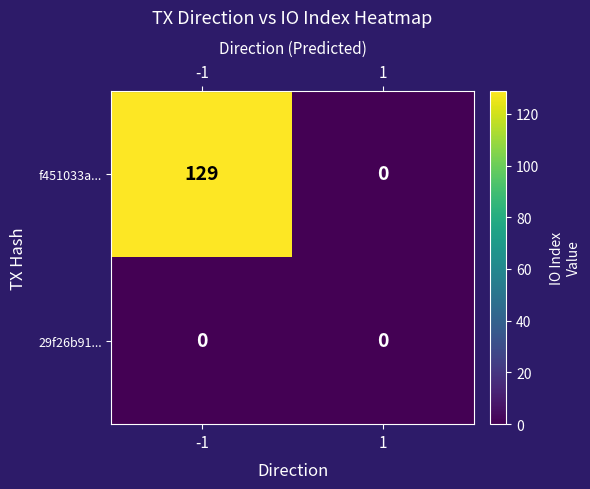

At which category is the sum across all series the highest?

-1